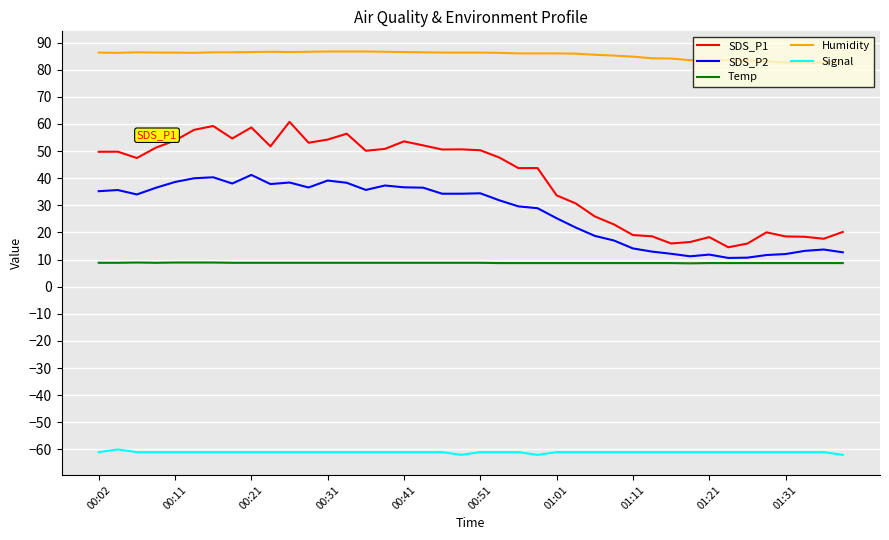

Rank the series by their maximum value, from highest to lowest.

Humidity, SDS_P1, SDS_P2, Temp, Signal